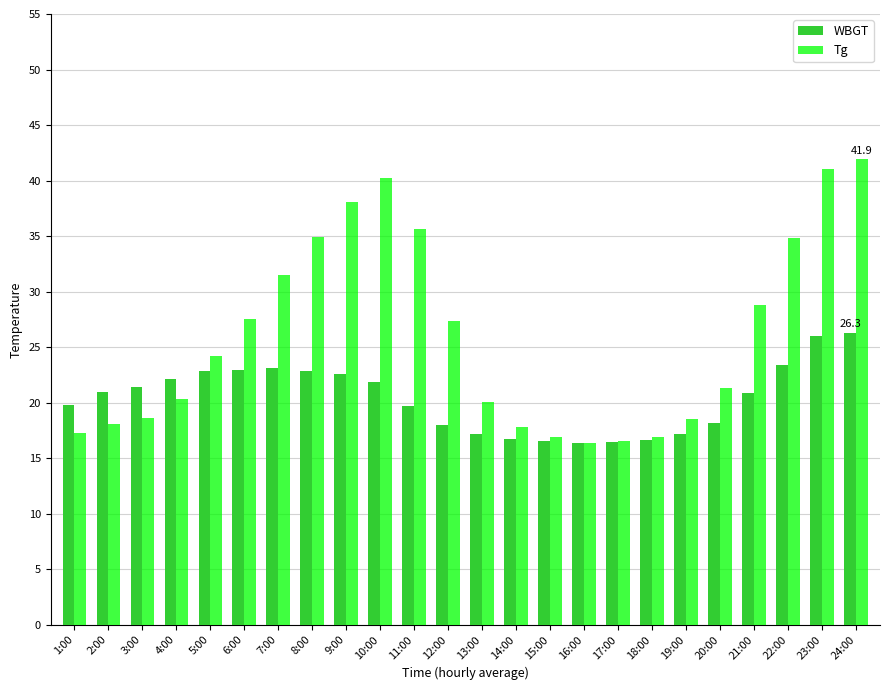

What is the lowest value of the WBGT series?

16.4